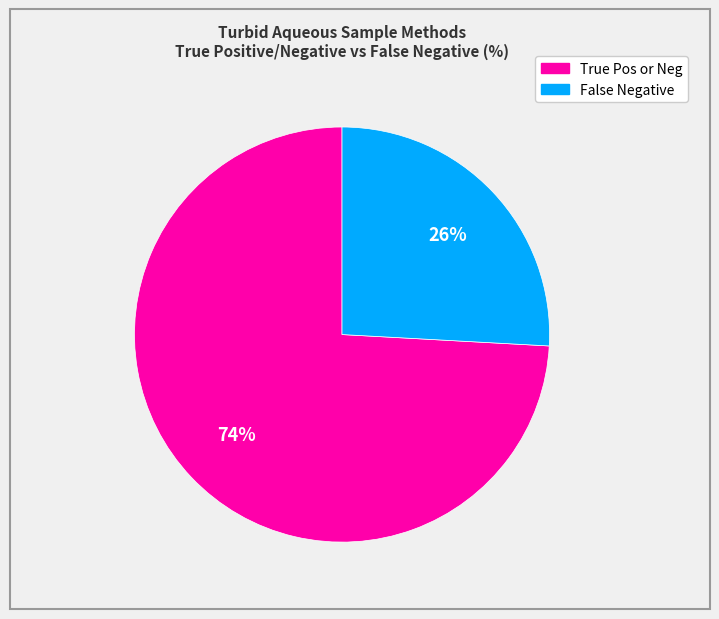

How many slices are in this pie chart?

2